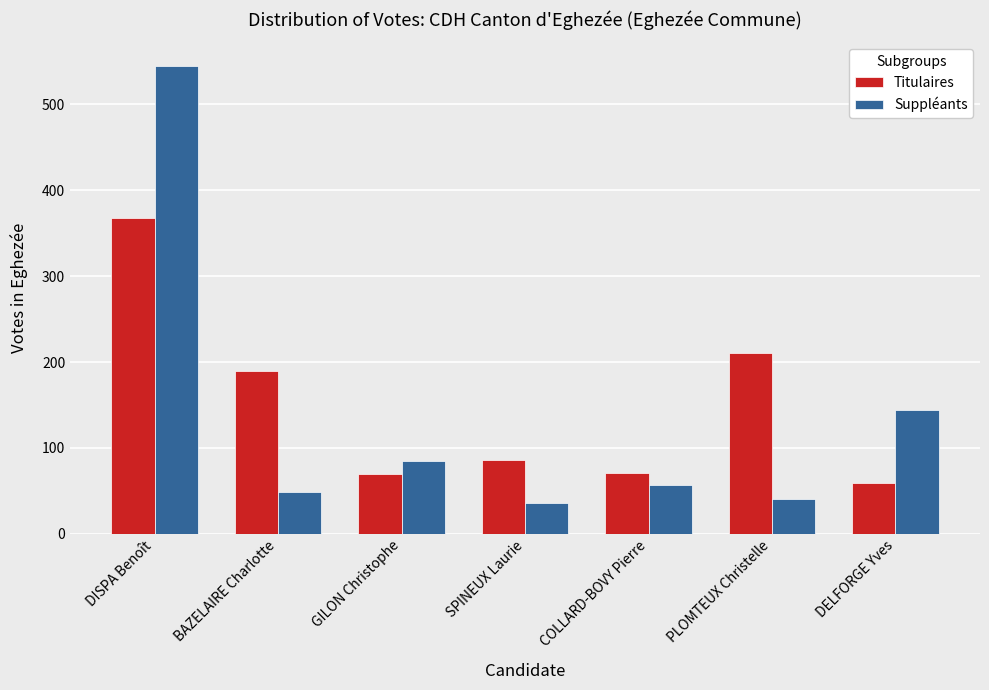

Between DISPA Benoît and COLLARD-BOVY Pierre, which series saw the biggest shift?

Suppléants